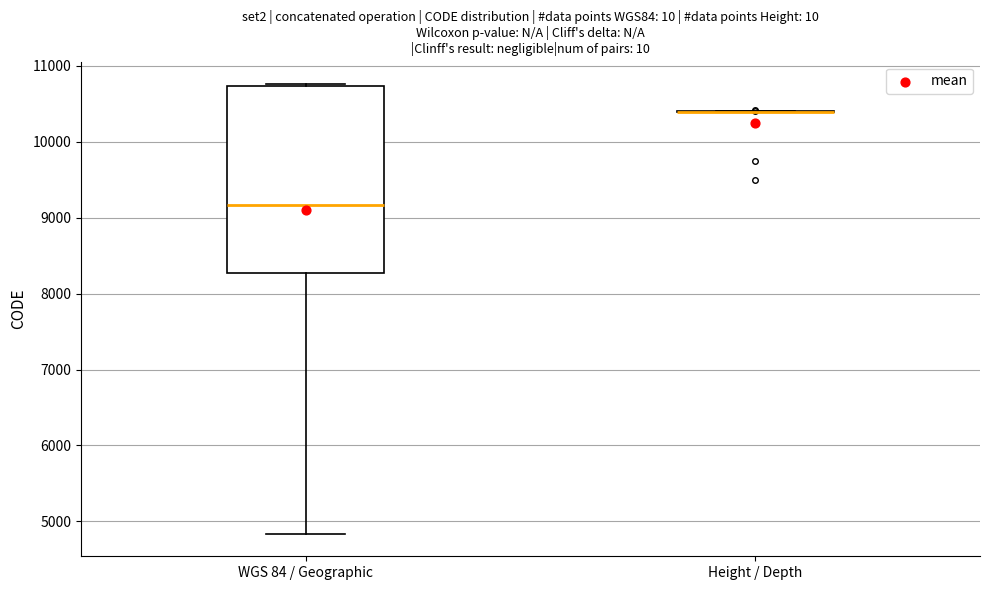

Reading left to right, read every box against the y-axis: the position of its median line, the range the box covers, and the ends of its whiskers. The values are not printed on the chart, so give them approximately, as read against the axis.

WGS 84 / Geographic: median 9200, box 8300 to 10700, whiskers 4800 to 10800
Height / Depth: box collapsed to a line at 10400, whiskers 10400 to 10400